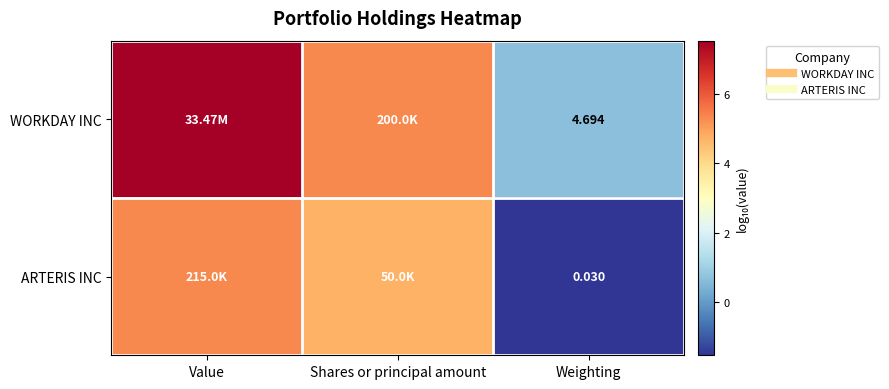

Which category has the lowest value in the WORKDAY INC series?

Weighting